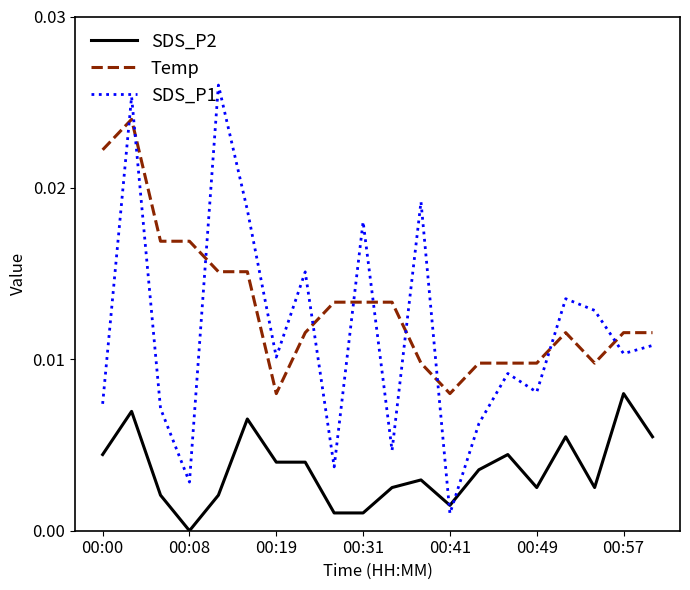

Does the chart display data point markers on the line(s)?

No